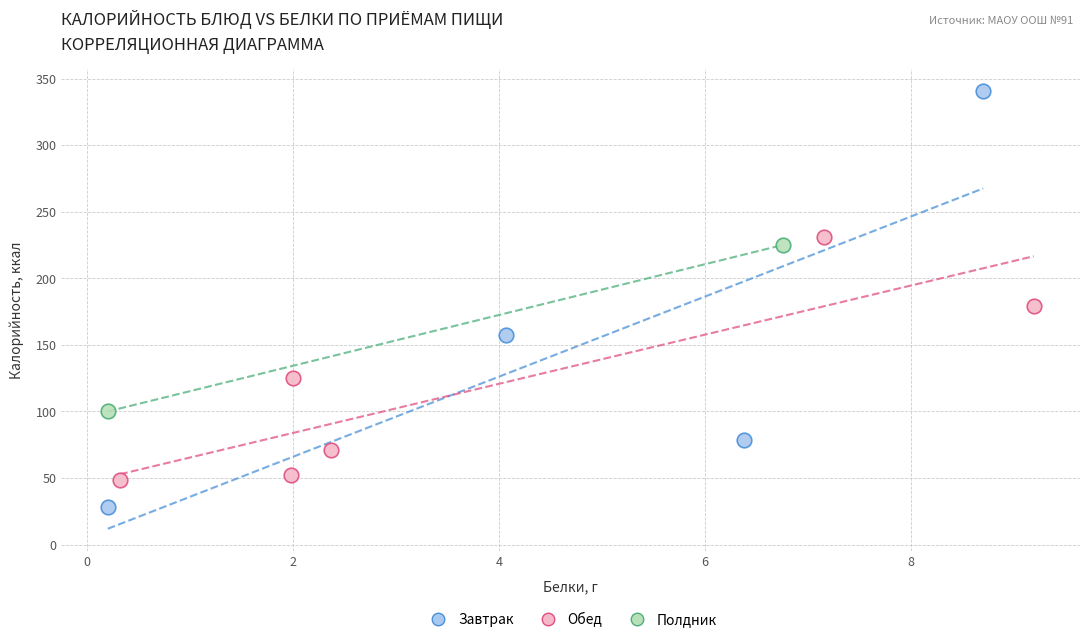

What are all the series names shown in the legend?

Завтрак, Обед, Полдник